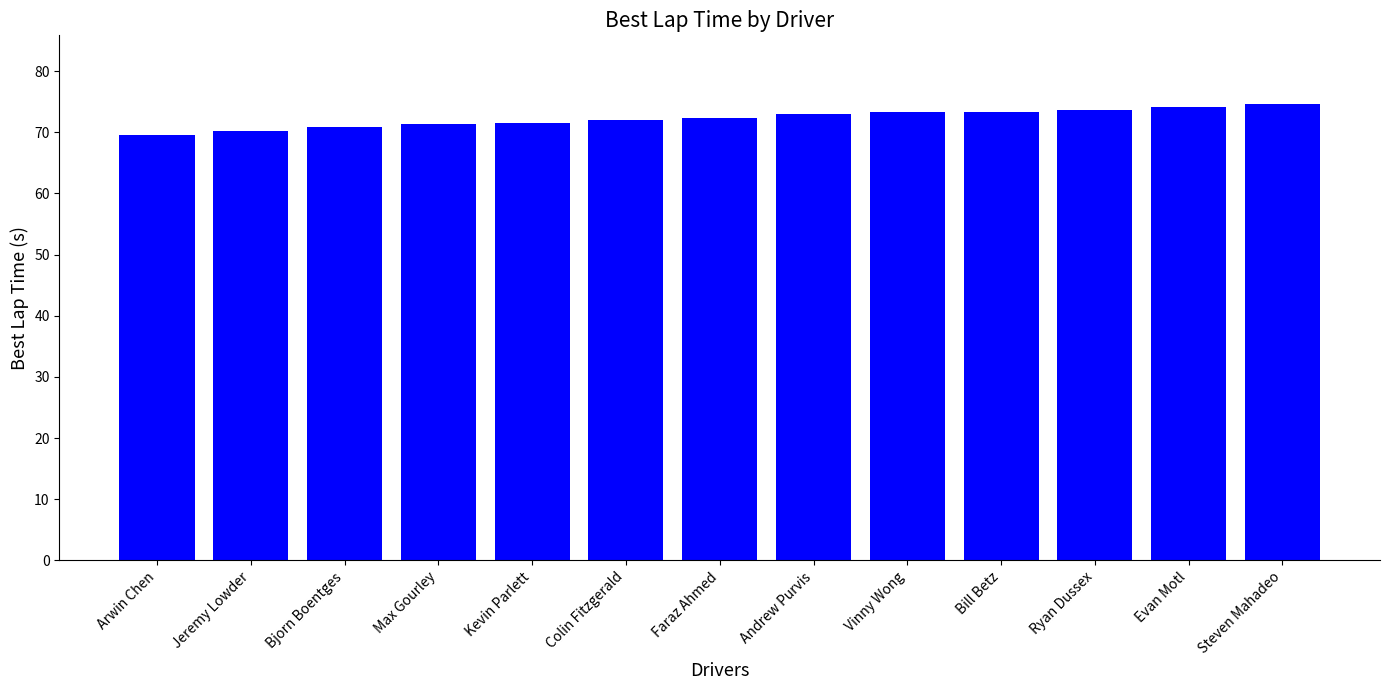

What is the smallest value displayed?

69.6